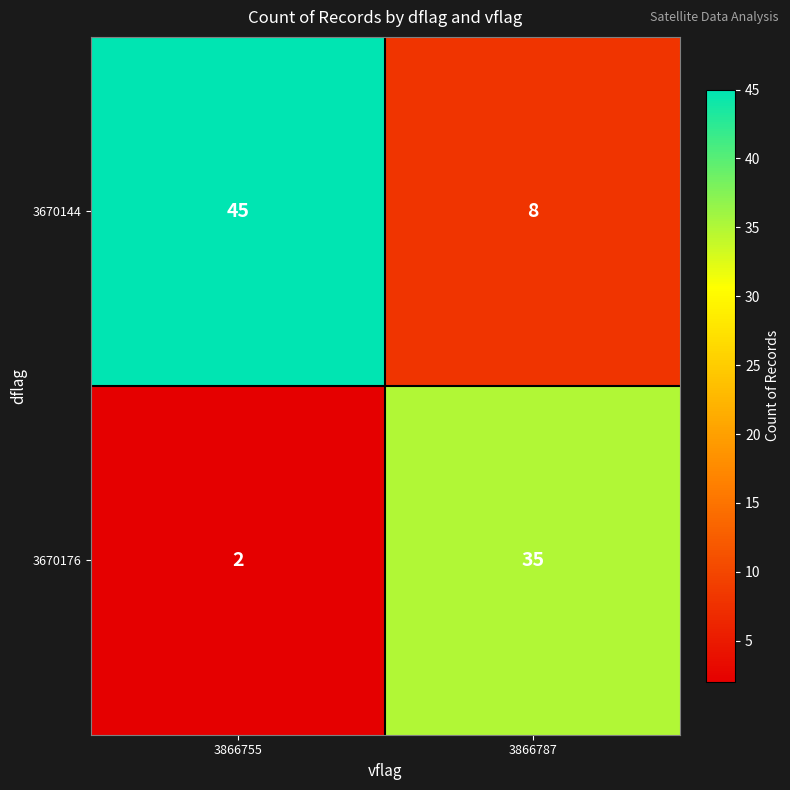

The value of 3670176 at 3866787 is 35. True or false?

True